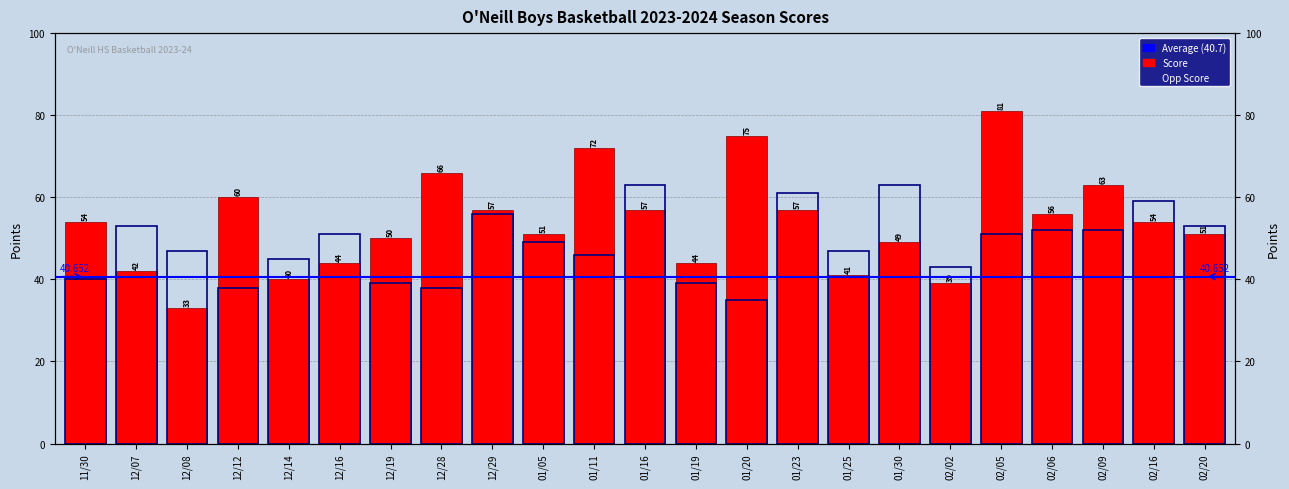

At how many categories does at least one series exceed 74?

2